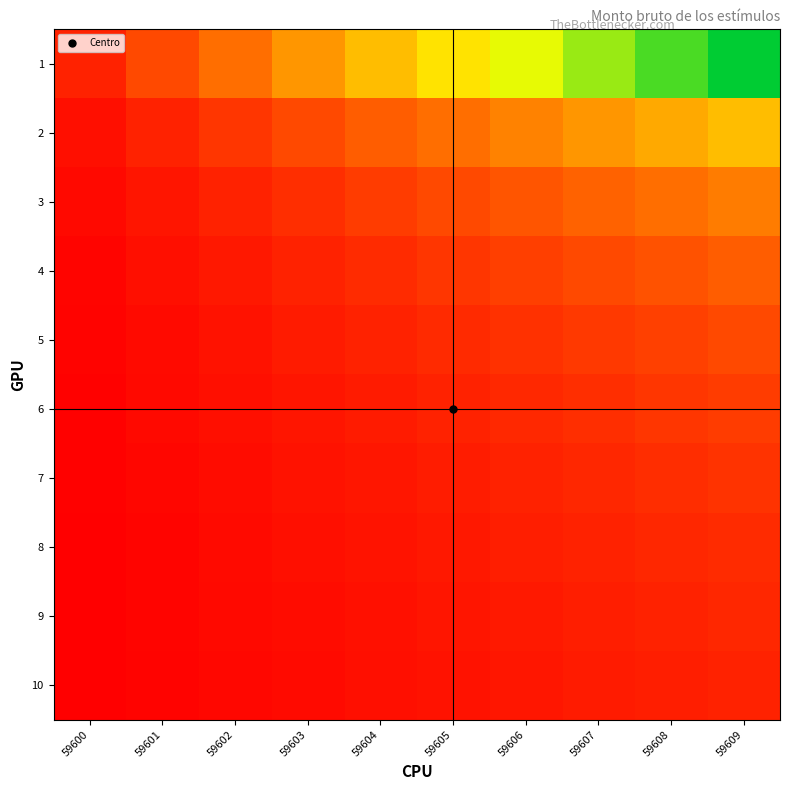

How many series are shown in this chart?

10